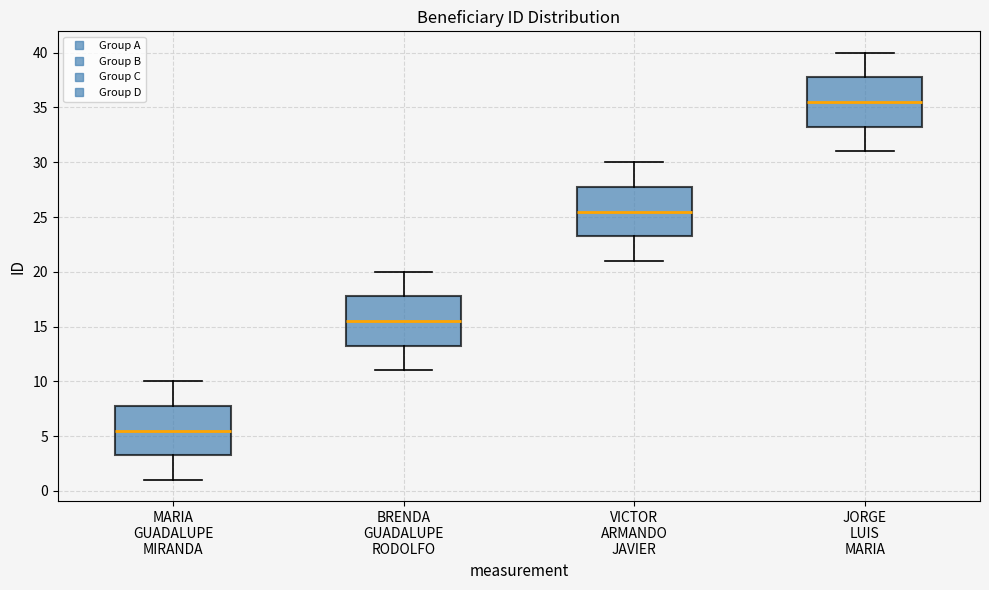

Reading left to right, read every box against the y-axis: the position of its median line, the range the box covers, and the ends of its whiskers. The values are not printed on the chart, so give them approximately, as read against the axis.

MARIA GUADALUPE MIRANDA: median 5.5, box 3.5 to 8.0, whiskers 1.0 to 10.0
BRENDA GUADALUPE RODOLFO: median 15.5, box 13.5 to 18.0, whiskers 11.0 to 20.0
VICTOR ARMANDO JAVIER: median 25.5, box 23.5 to 28.0, whiskers 21.0 to 30.0
JORGE LUIS MARIA: median 35.5, box 33.5 to 38.0, whiskers 31.0 to 40.0